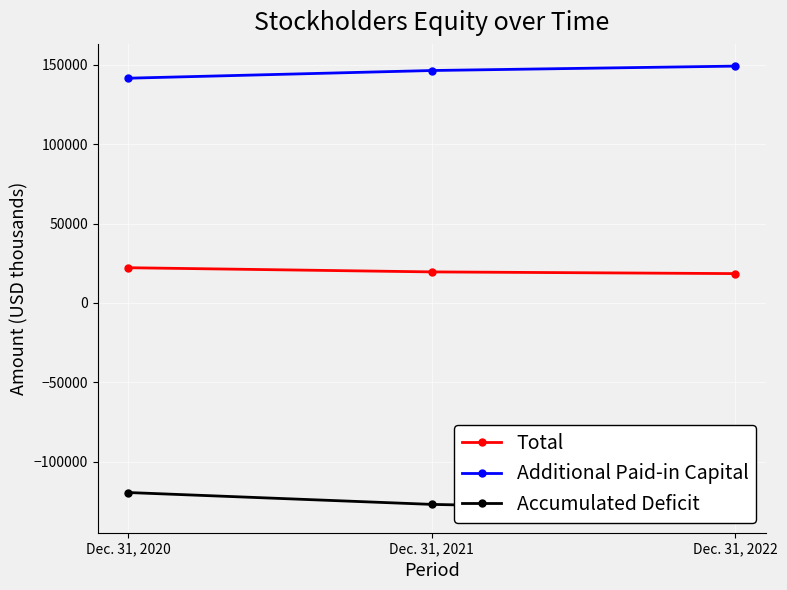

At which label does Total first exceed 19577?

Dec. 31, 2020